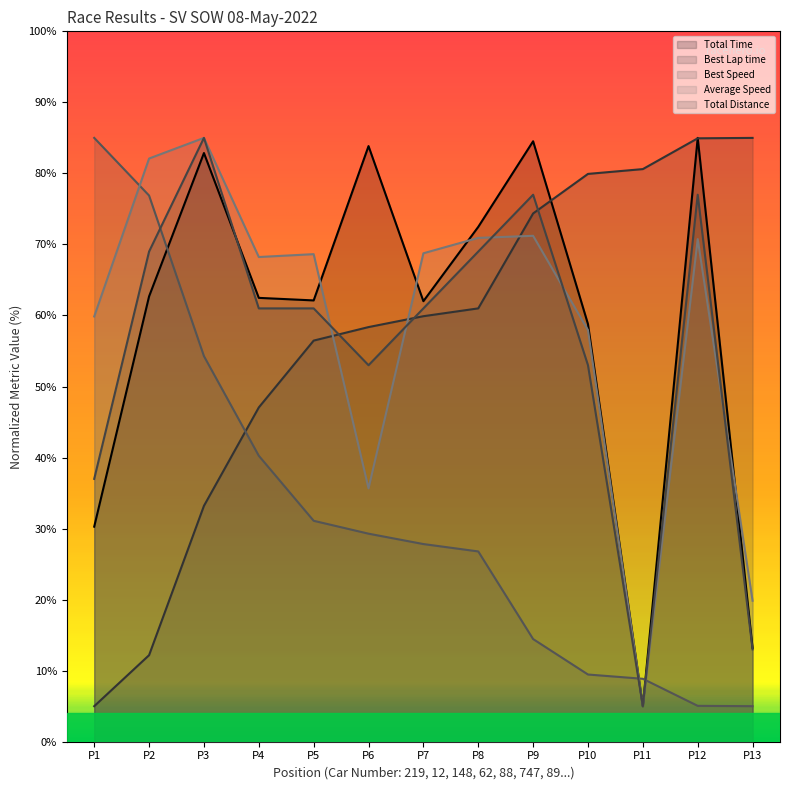

Does the chart display data point markers on the line(s)?

No